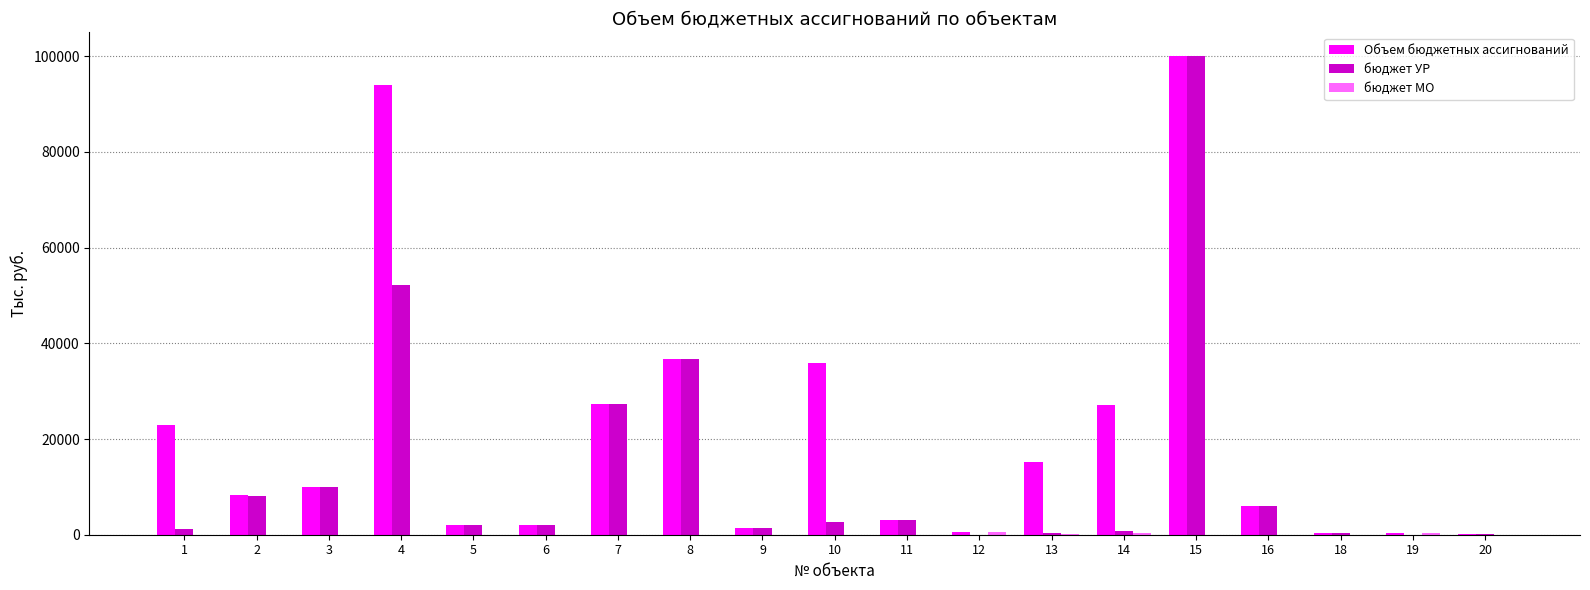

Are the bars grouped side by side (vs. stacked)?

Yes